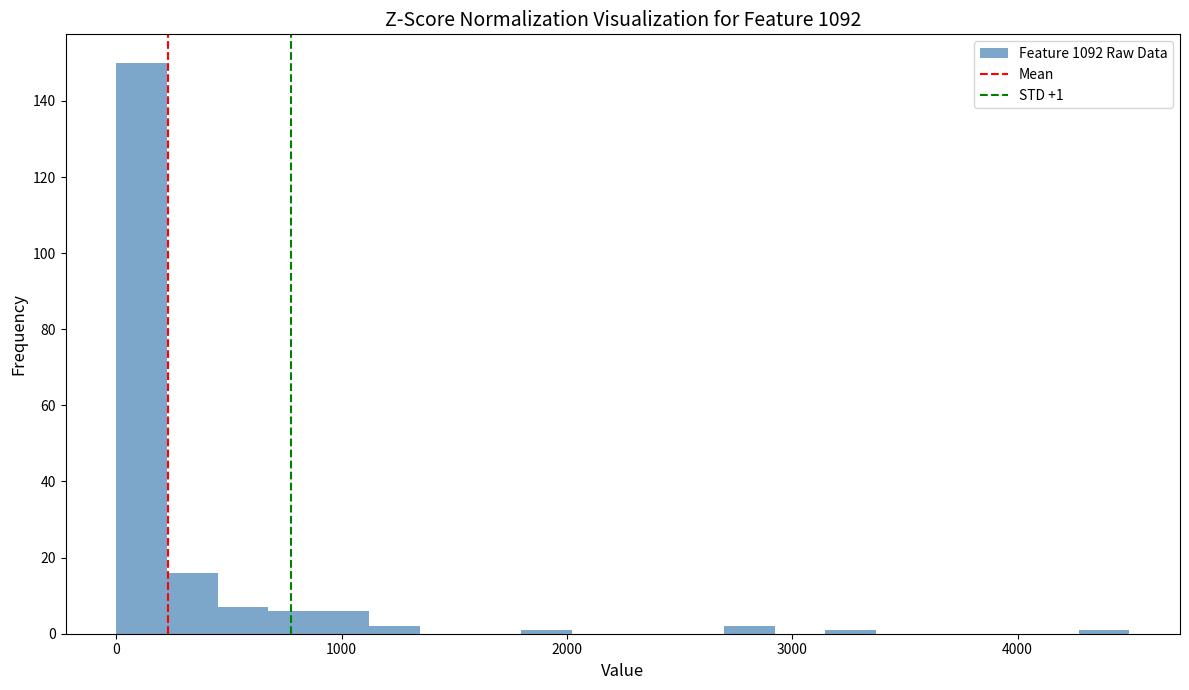

Read against the x-axis, roughly where is the centre of the tallest bar?

100